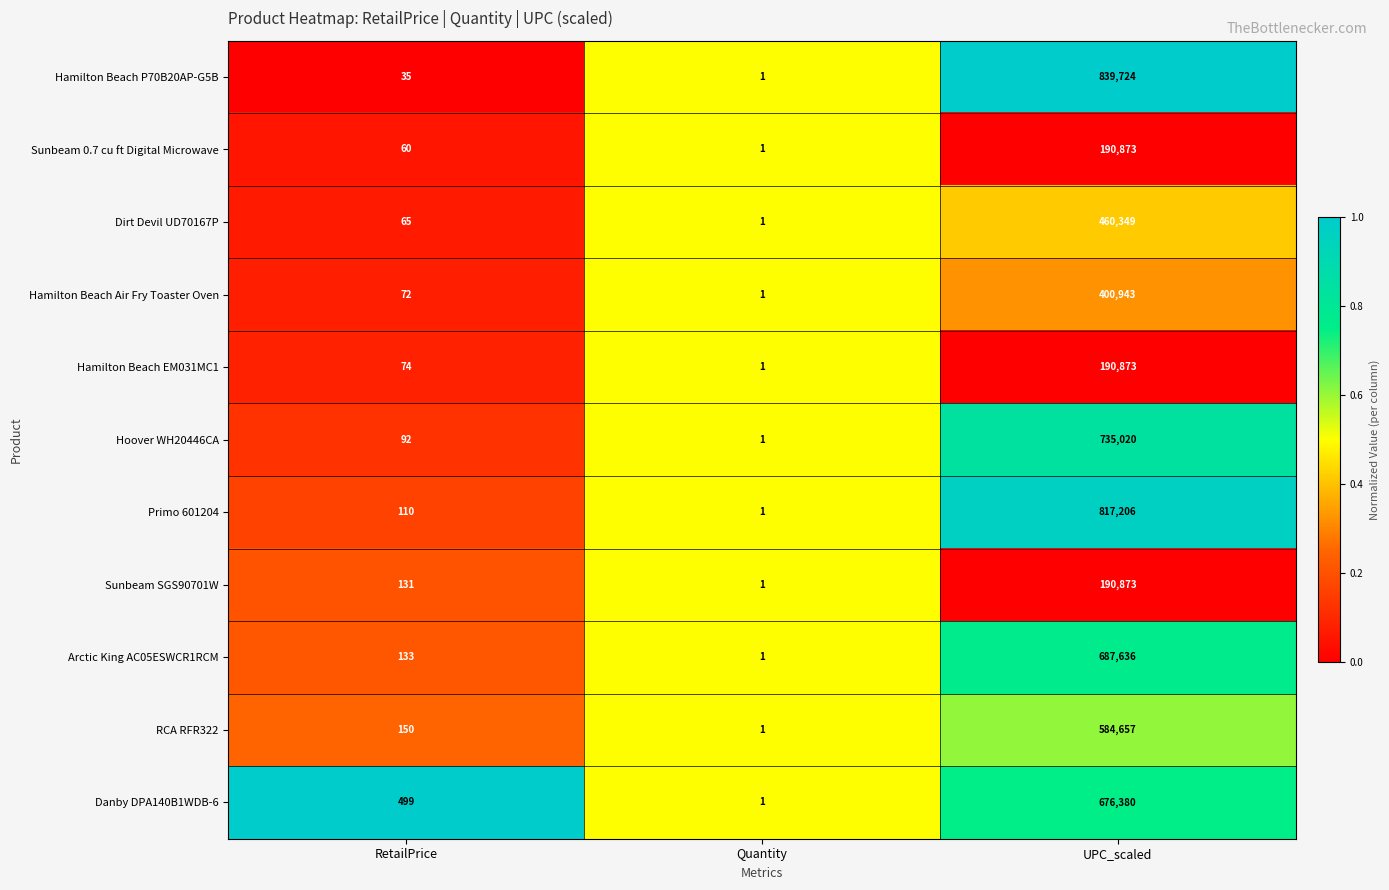

At which label is Arctic King AC05ESWCR1RCM closest to 343818?

RetailPrice